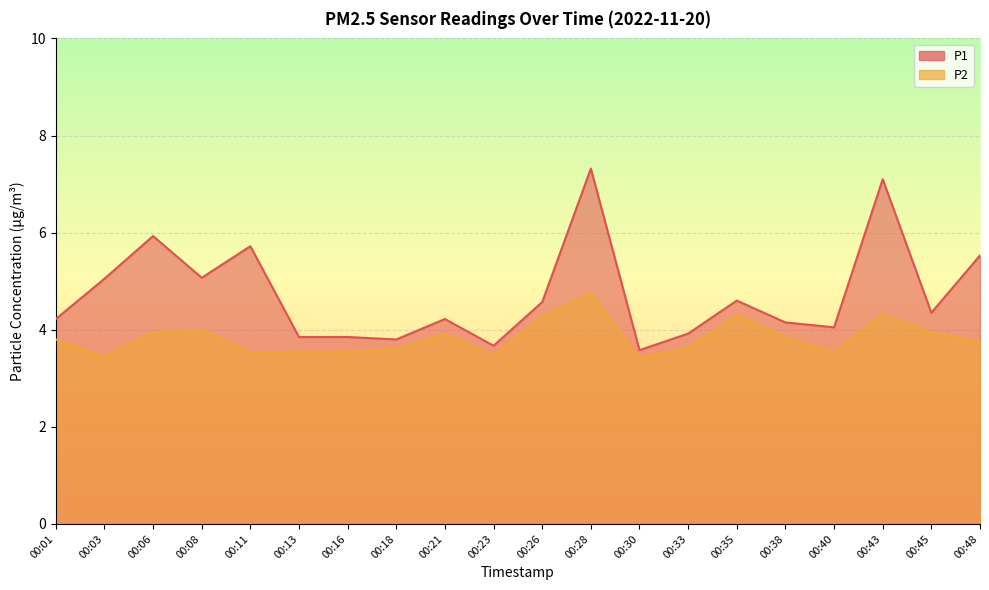

At which category does P2 reach its first local valley?

00:03